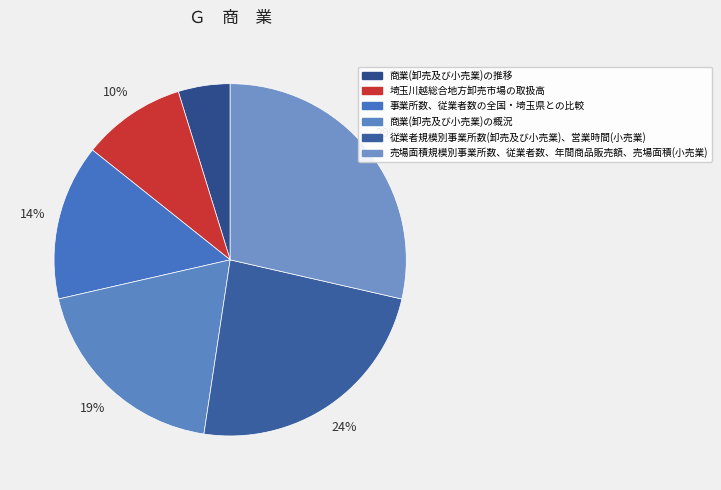

What is the change in value from 商業(卸売及び小売業)の概況 to 従業者規模別事業所数(卸売及び小売業)、営業時間(小売業)?

+1